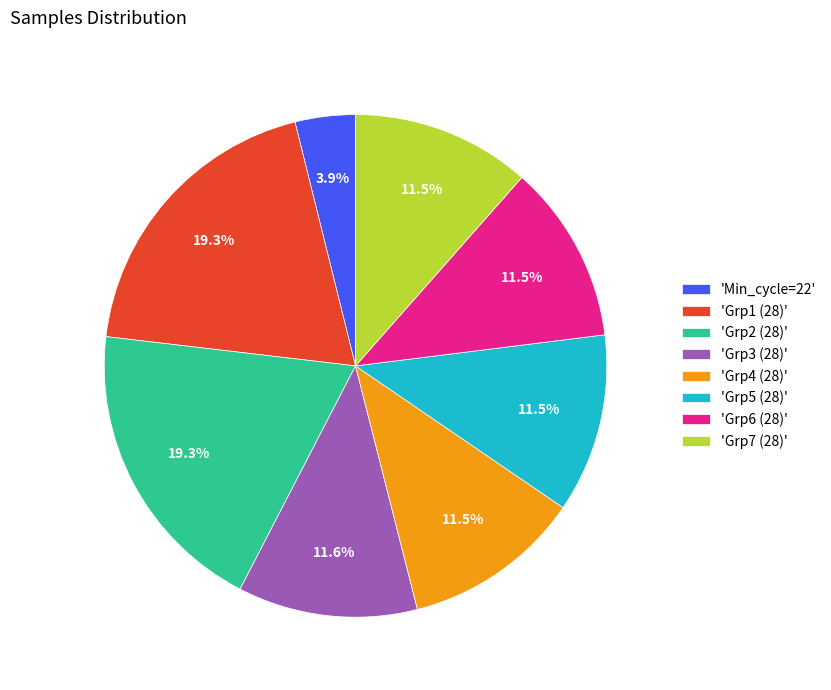

Is there a majority slice in this chart?

No